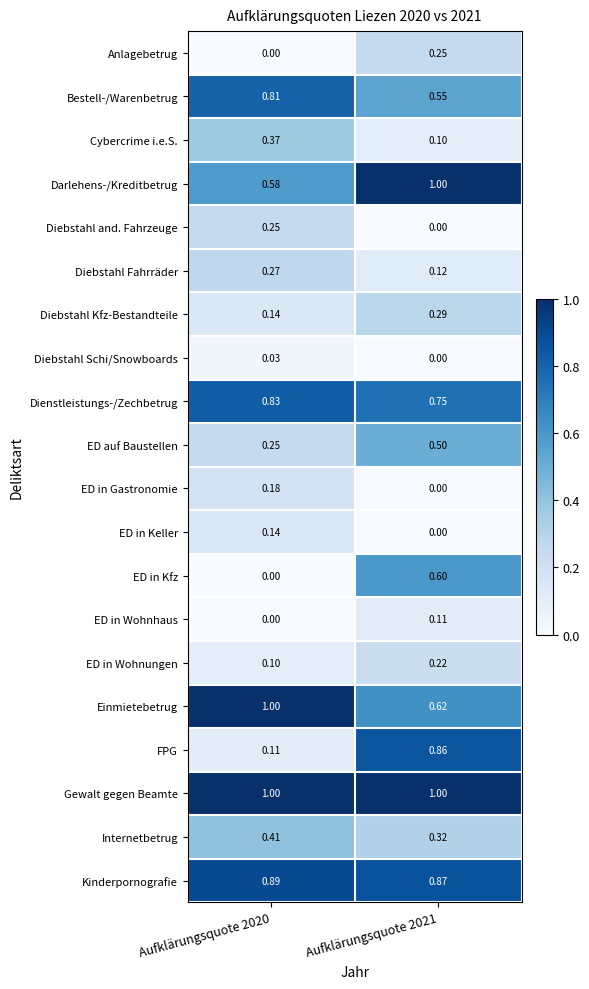

Is the value of Gewalt gegen Beamte at Aufklärungsquote 2020 greater than the value of Internetbetrug at Aufklärungsquote 2021?

Yes